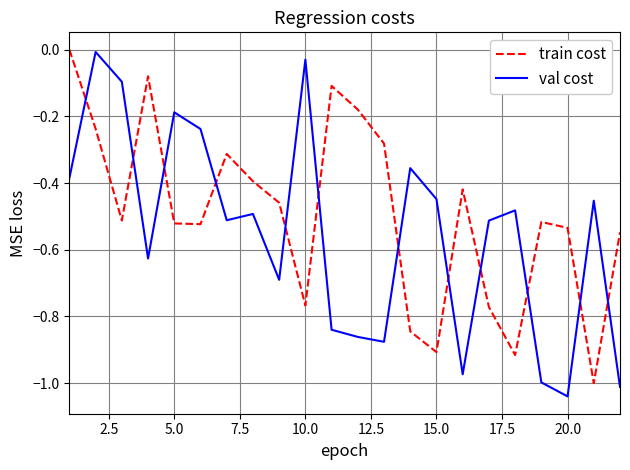

Which series has the largest total across all categories?

train cost